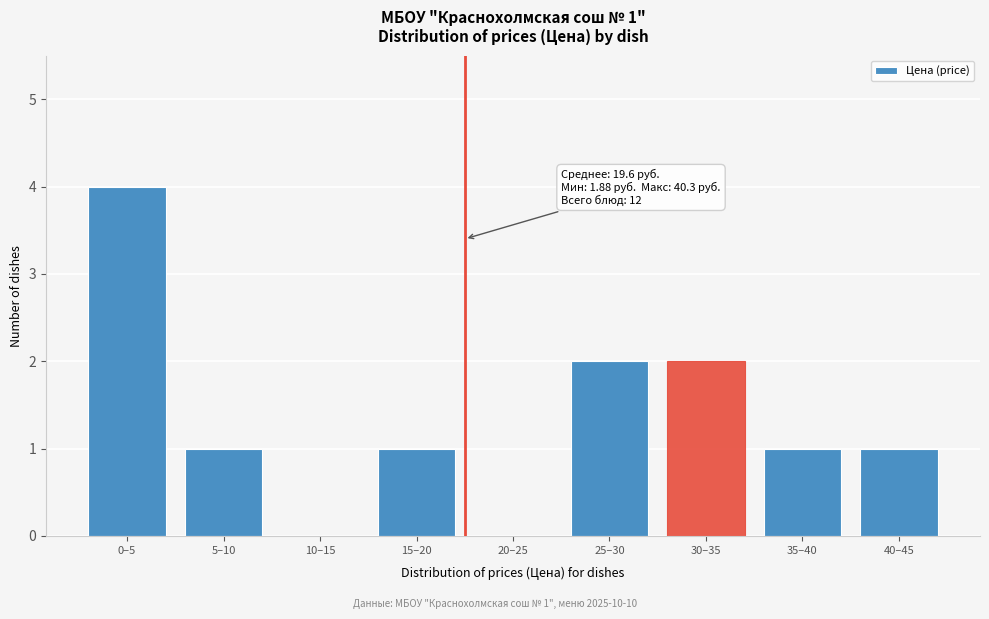

Reading left to right, transcribe all the data shown in this chart.

0–5=4	5–10=1	10–15=0	15–20=1	20–25=0	25–30=2	30–35=2	35–40=1	40–45=1